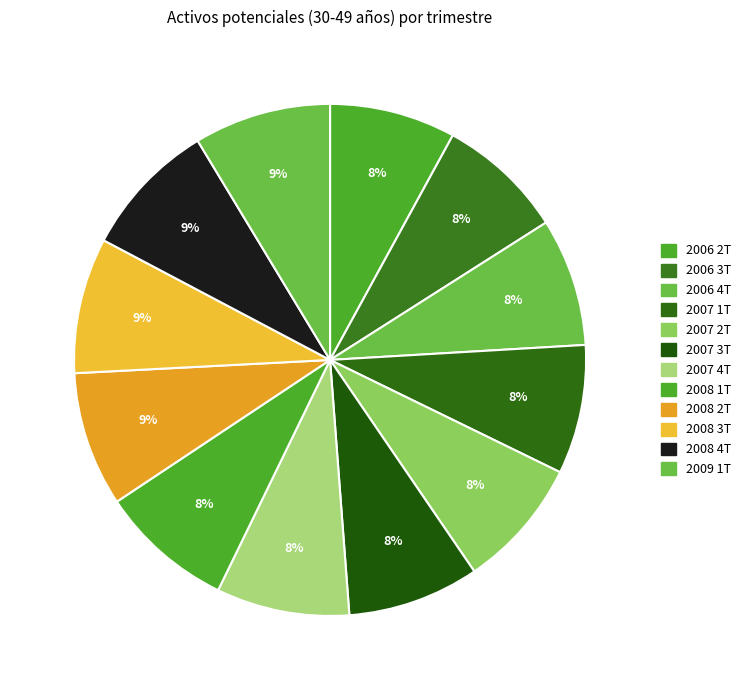

Between 2006 2T and 2007 2T, which is larger?

2007 2T